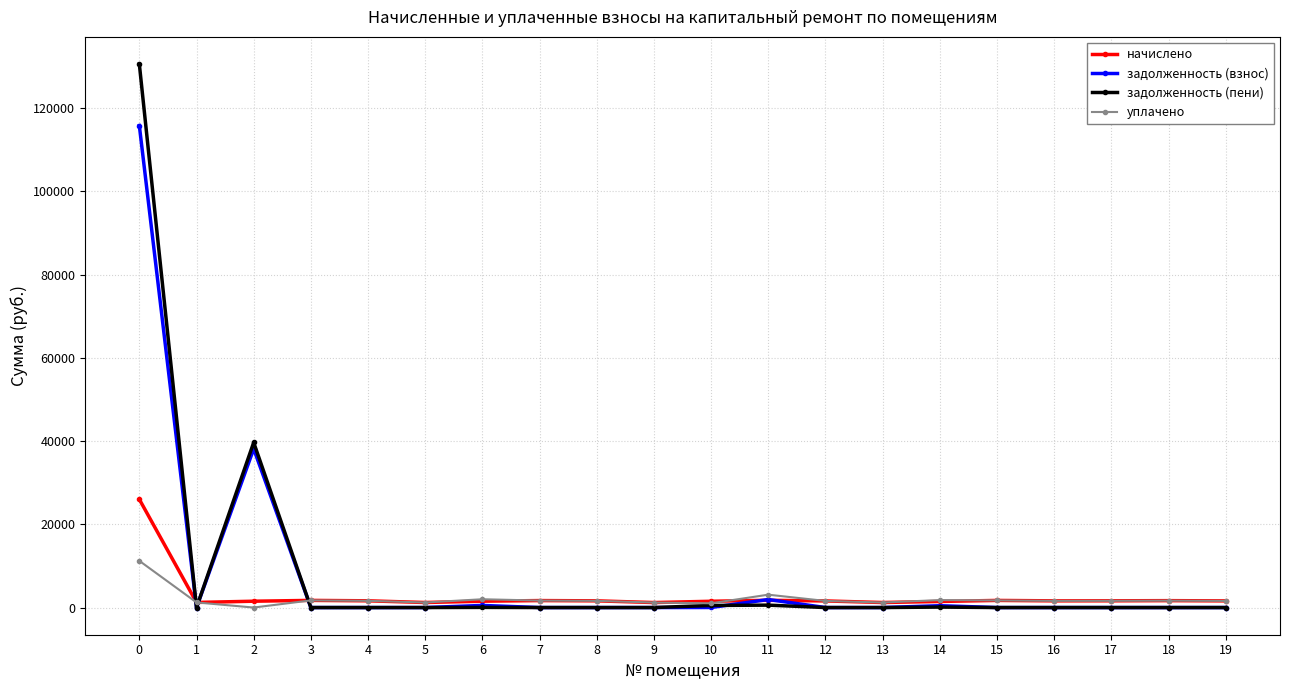

True or false: уплачено has a value of 6776.5 at 0.

False